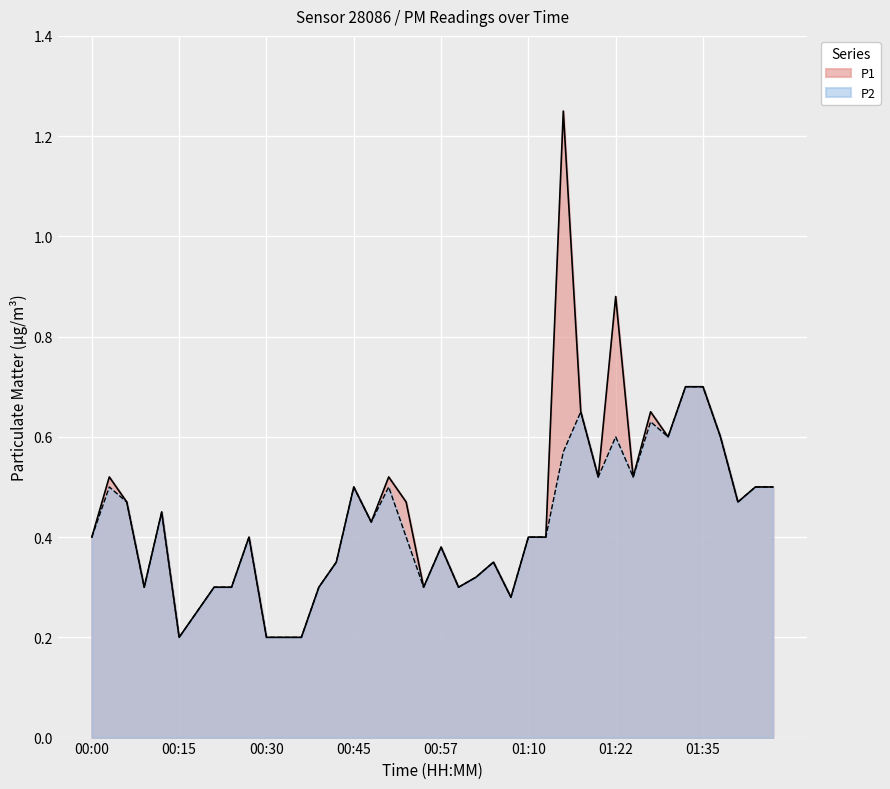

What is the value of the P2 point at the 8th from the left?

0.3